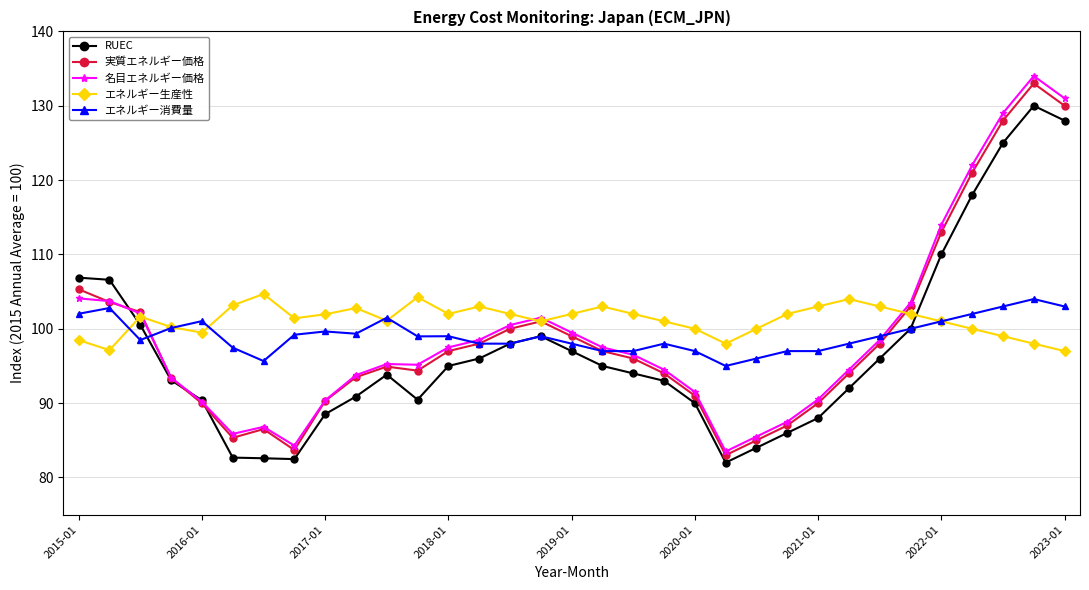

How many times do RUEC and エネルギー生産性 cross each other?

2